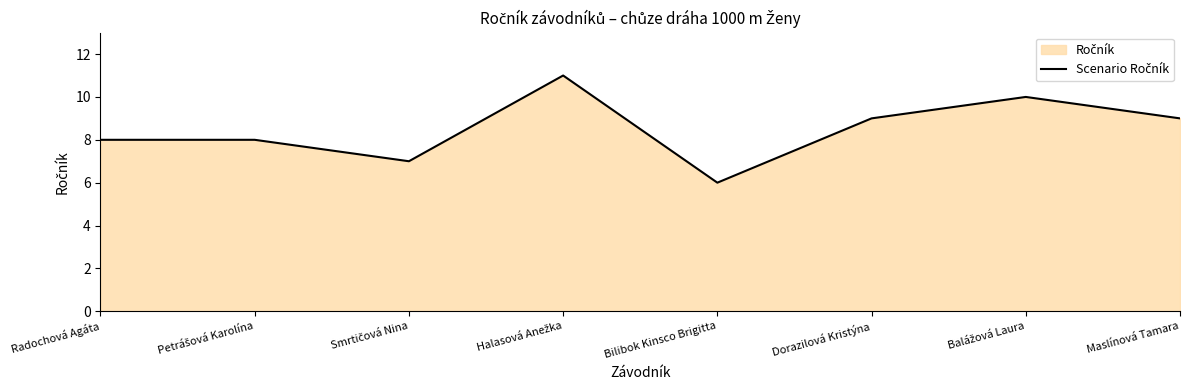

True or false: the data shows 8 at Petrášová Karolína.

True